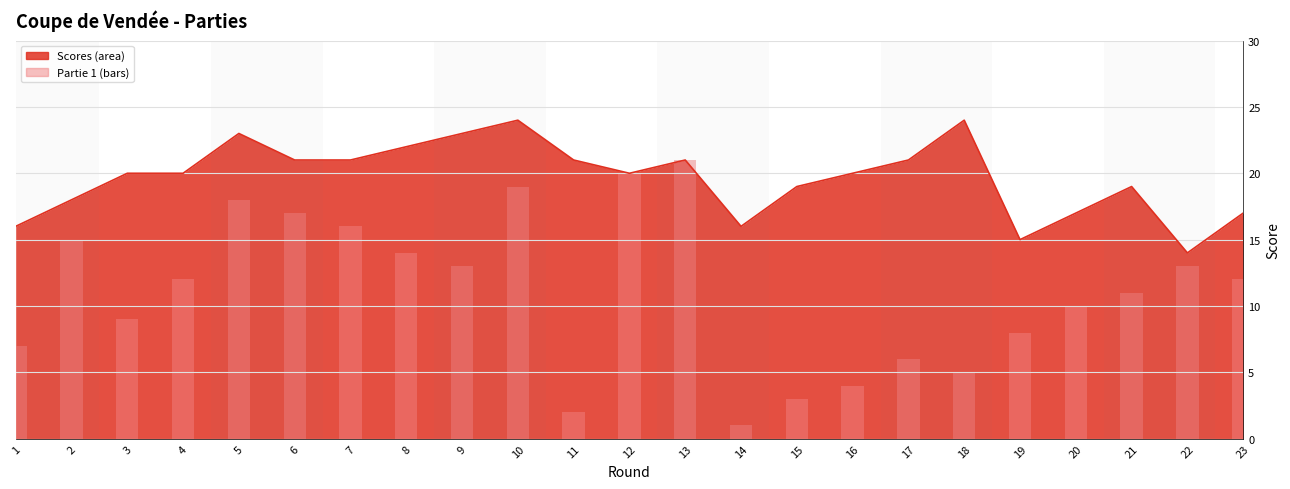

What is the value of the 7th bar from the left?

16